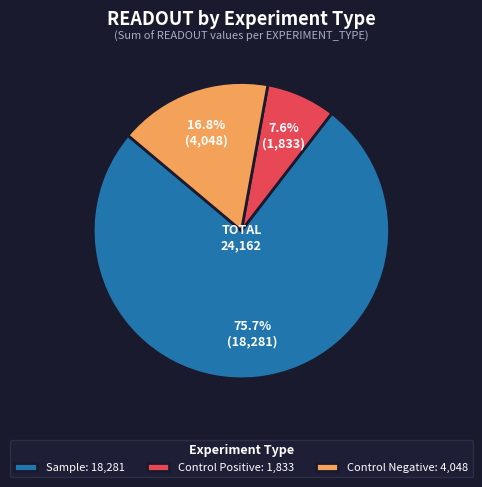

Combined, do Sample: 18,281 and Control Negative: 4,048 account for over 50%?

Yes